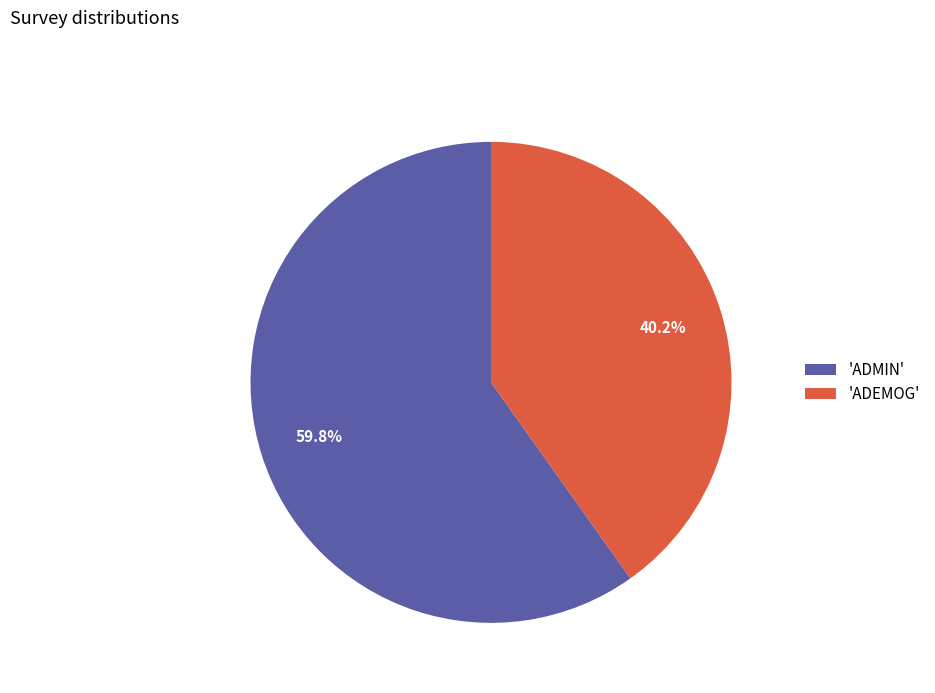

What is the ratio of the value at 'ADMIN' to the value at 'ADEMOG'?

1.5